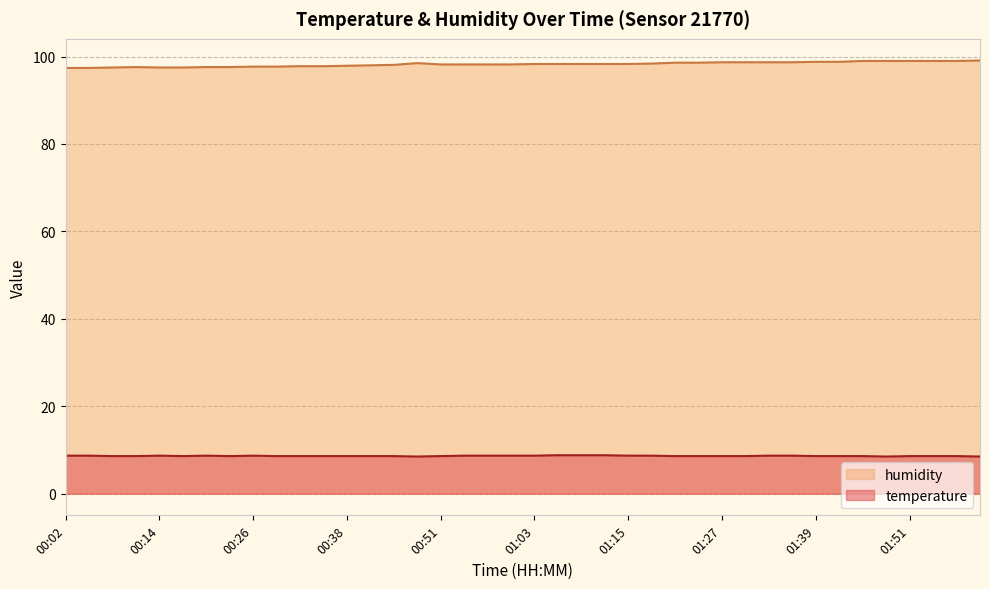

How many lines are shown in the chart?

2